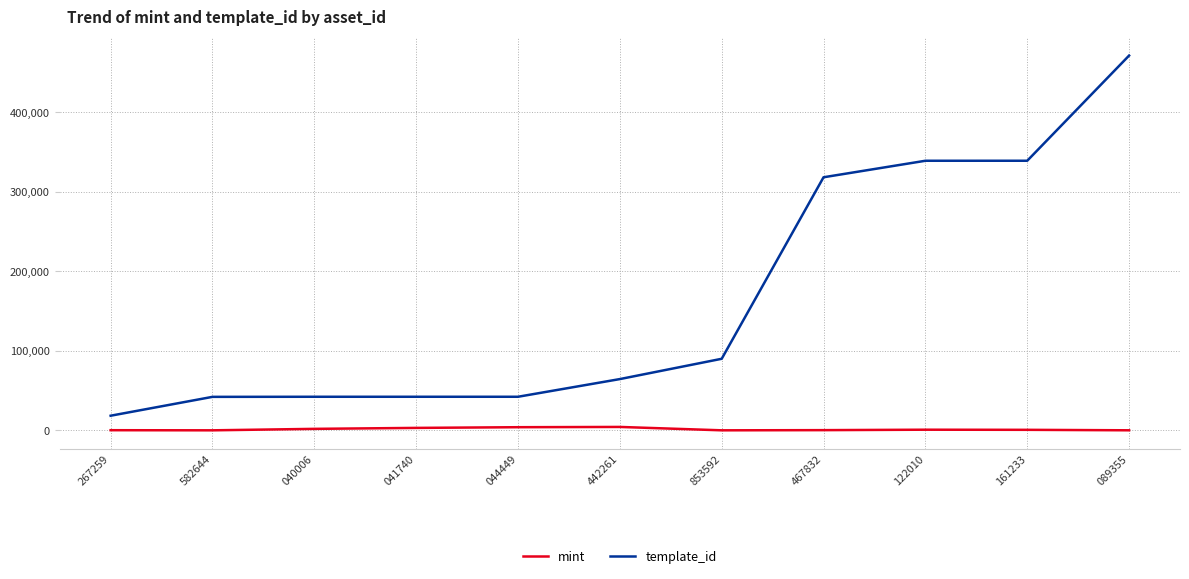

Rank the series at 040006 from lowest to highest value.

mint, template_id